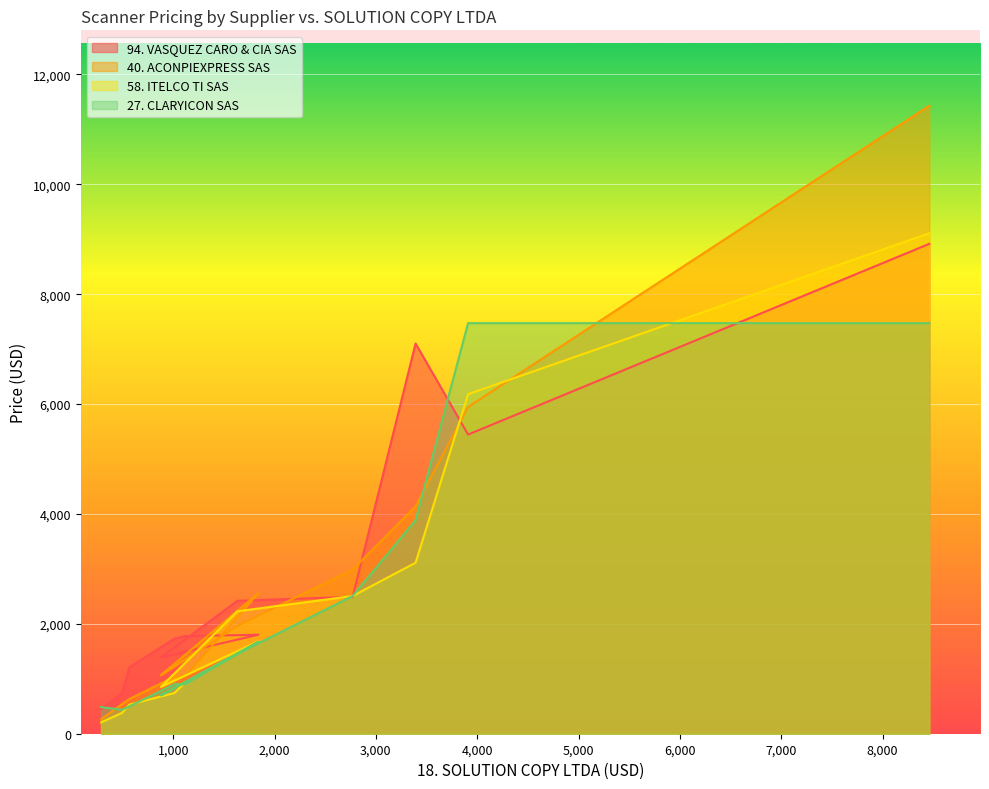

List the series in order of their peak value, highest first.

40. ACONPIEXPRESS SAS, 58. ITELCO TI SAS, 94. VASQUEZ CARO & CIA SAS, 27. CLARYICON SAS